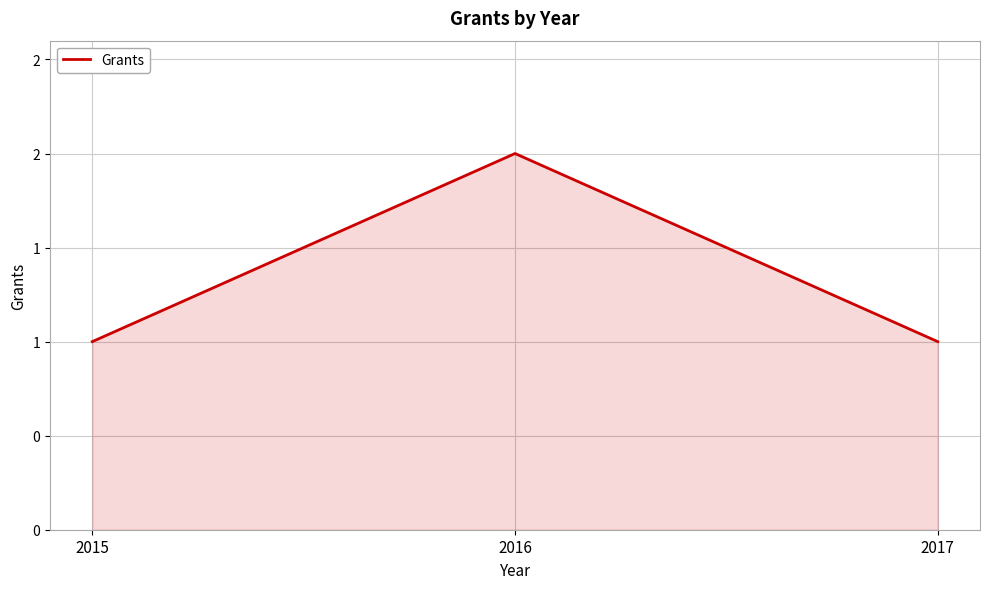

At which category does the chart reach its minimum across all series?

2015